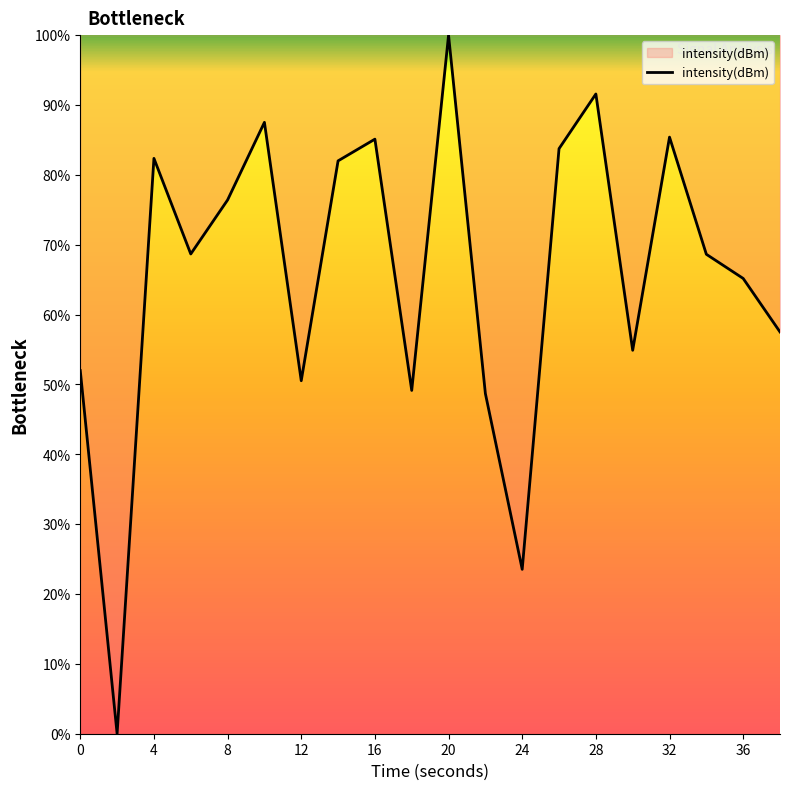

What is the average value?

65.6